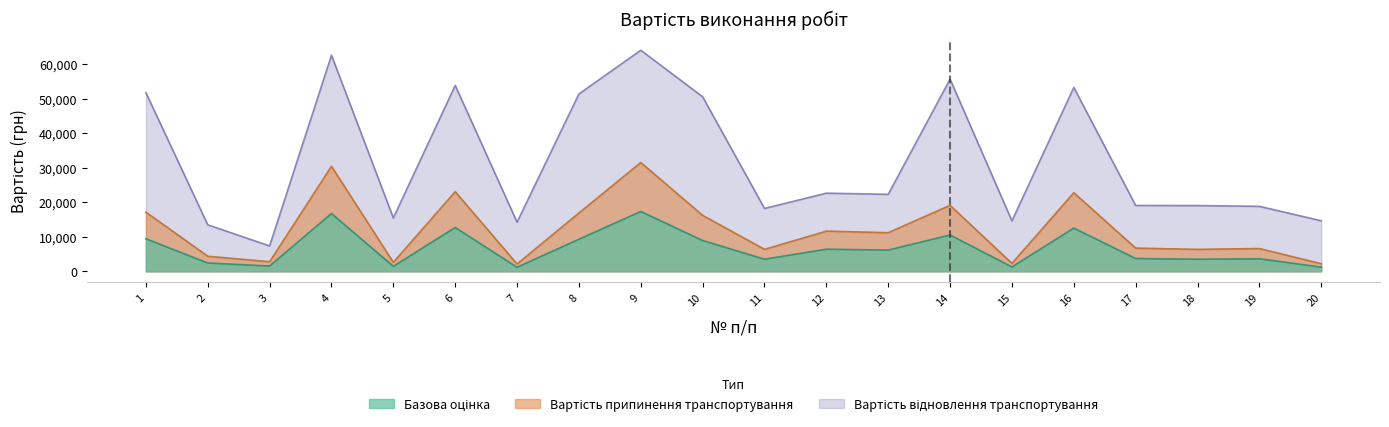

True or false: Вартість припинення транспортування and Вартість відновлення транспортування cross at least once.

False